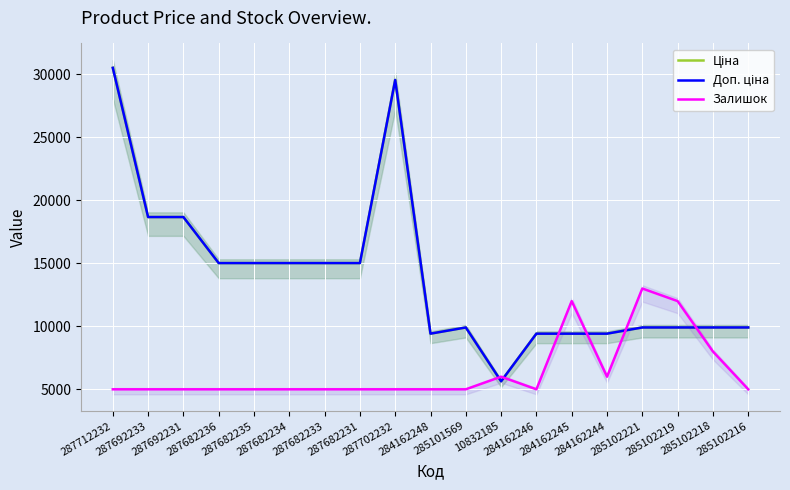

True or false: Залишок has more than 1 points higher than both neighbors.

True